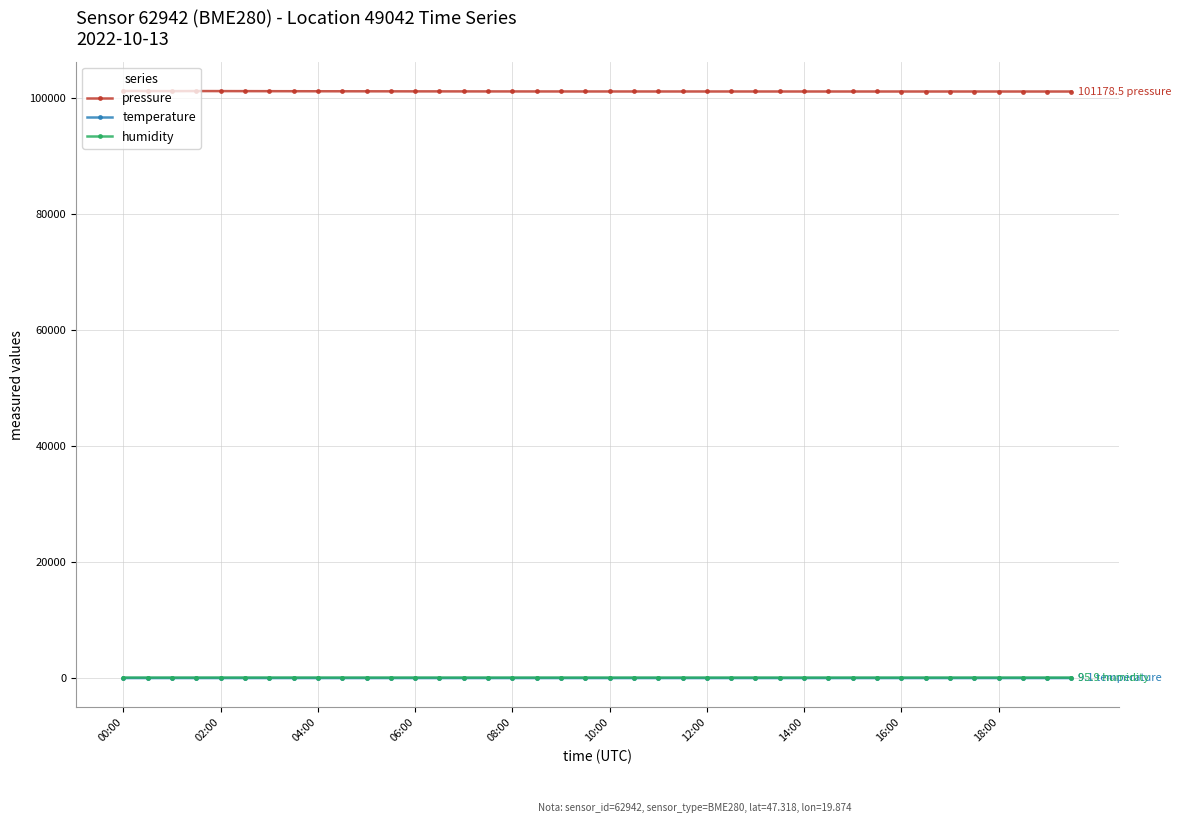

True or false: humidity and pressure cross at least once.

False